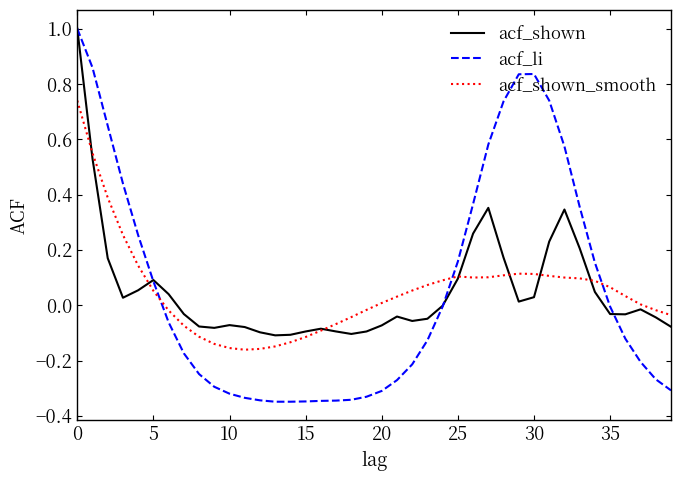

Which series has the largest range (max minus min)?

acf_li